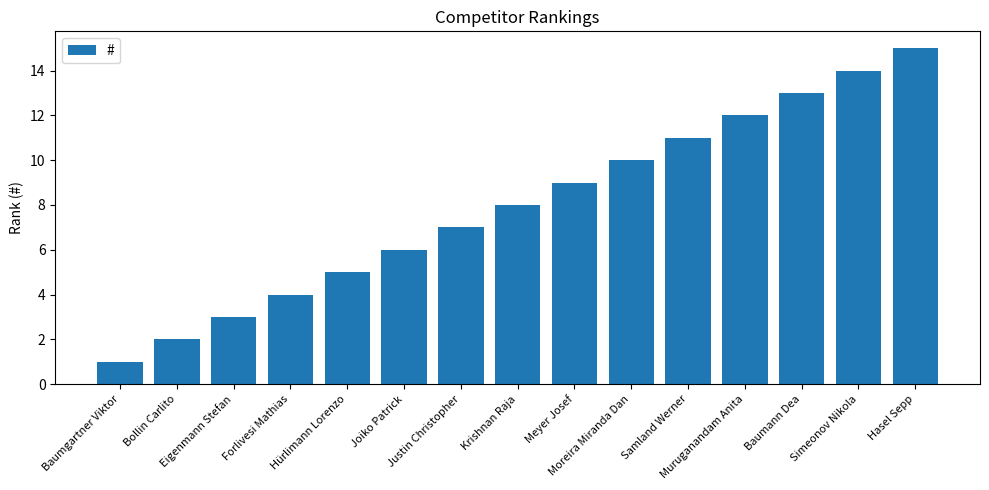

The chart shows a value of 3 at Samland Werner. True or false?

False